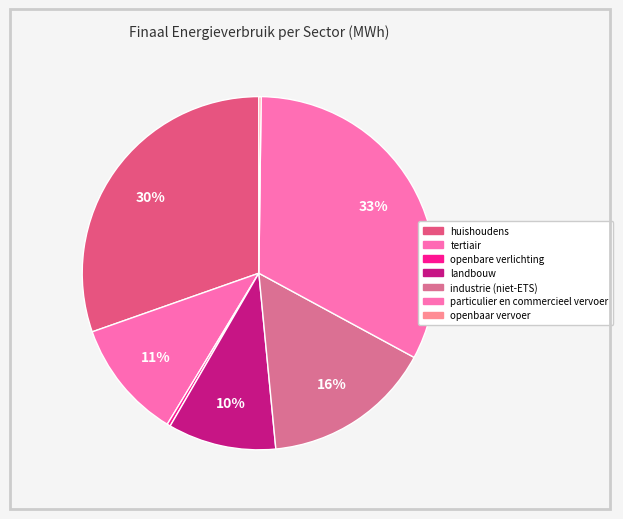

Which slice is the smallest?

openbaar vervoer